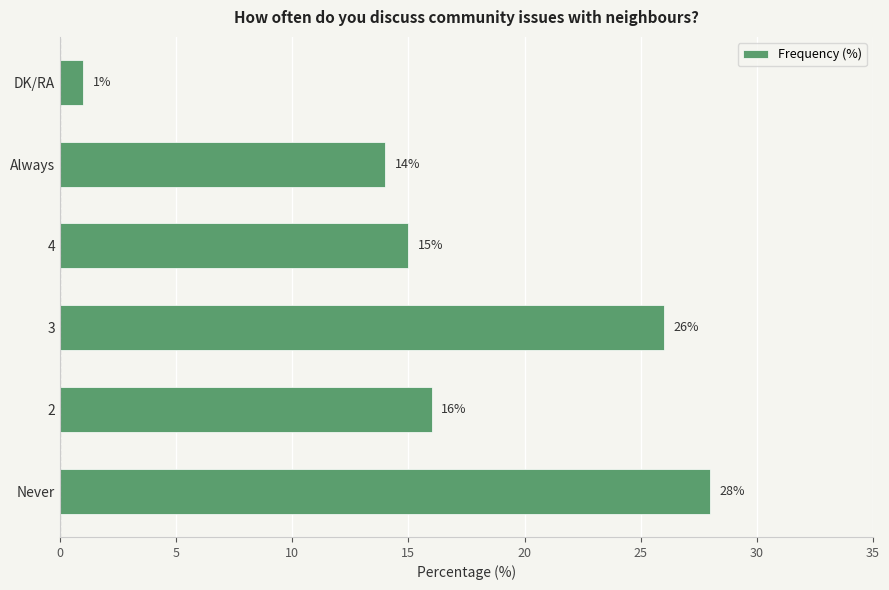

At which category does the chart reach its minimum across all series?

DK/RA